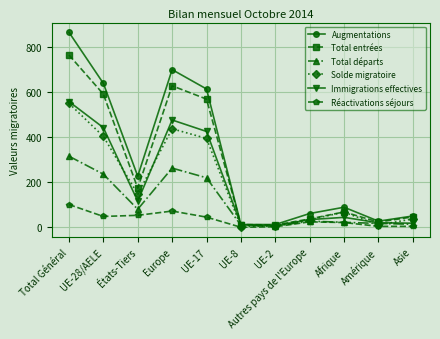

What is the total value across all series at Afrique?

311